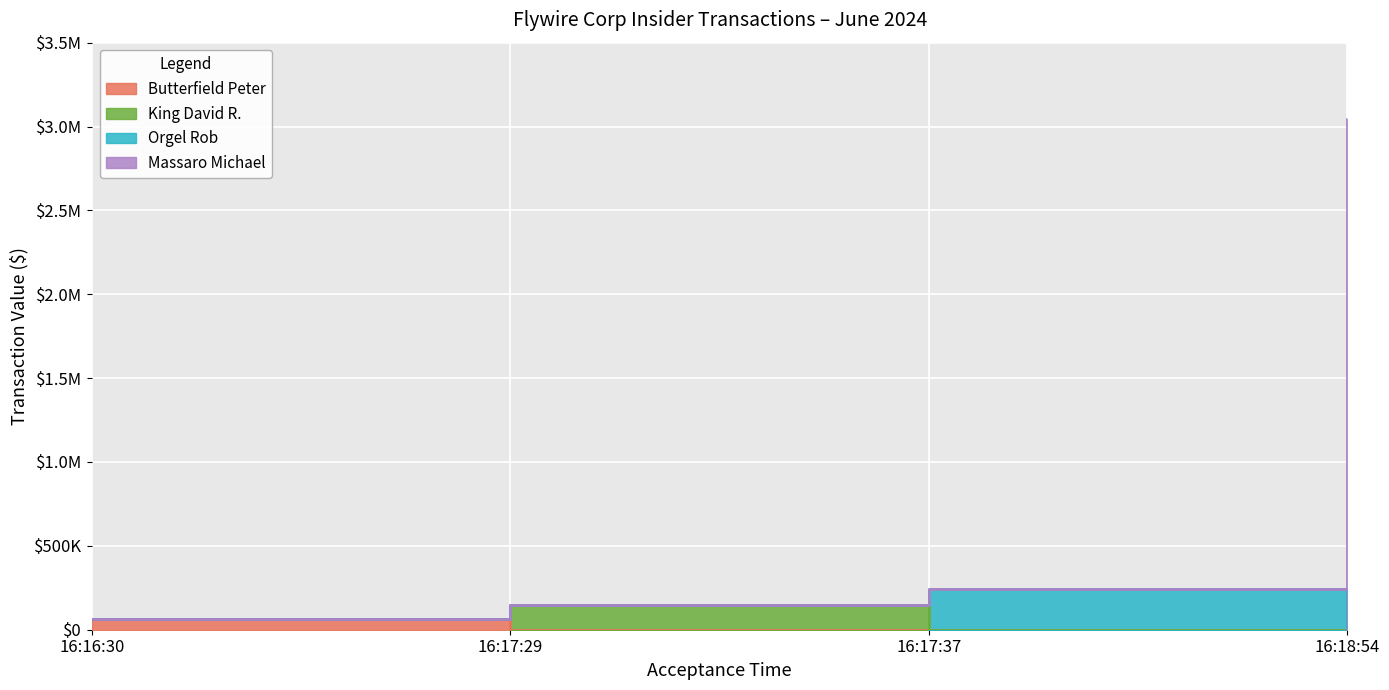

What is the label of the 1st point from the right?

16:18:54